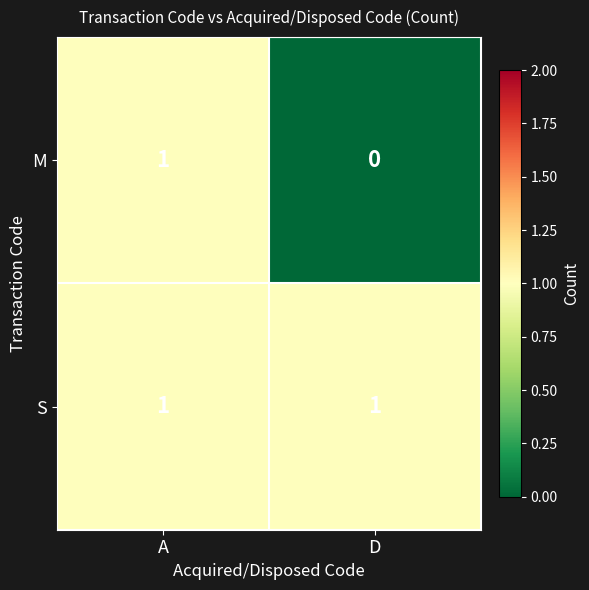

Which category has the highest value in the M series?

A